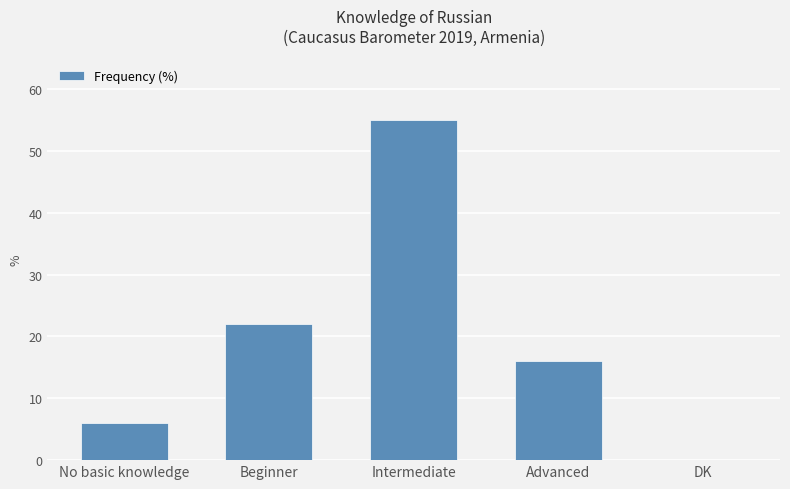

What is the average value?

20